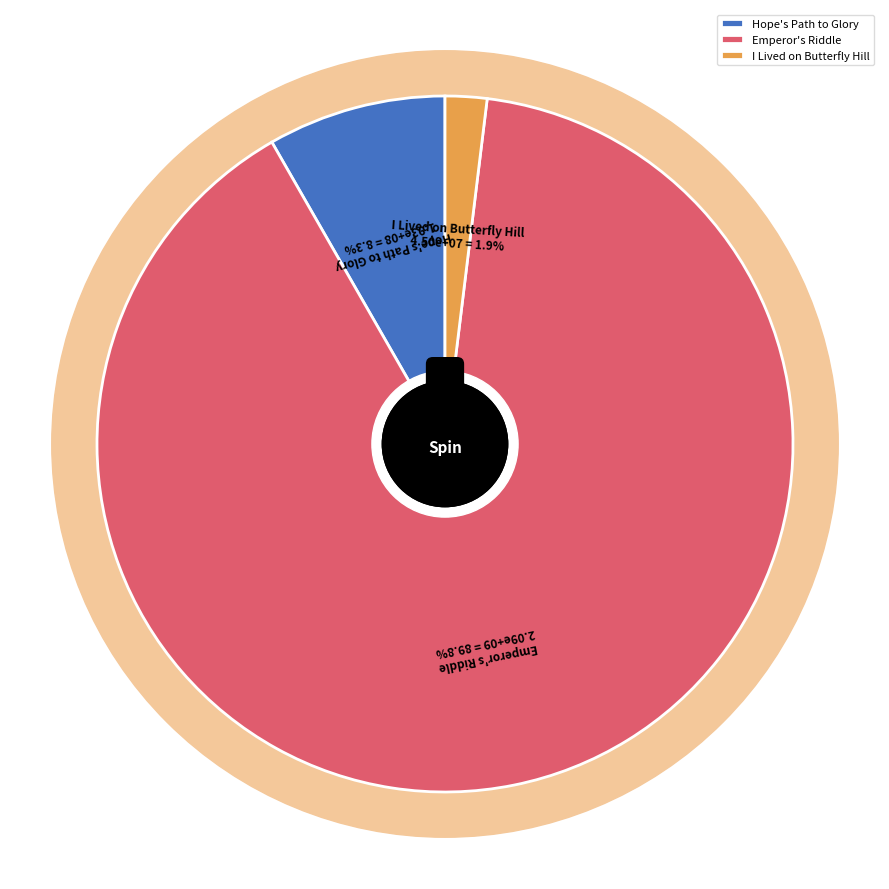

Count the number of slices in the pie.

3